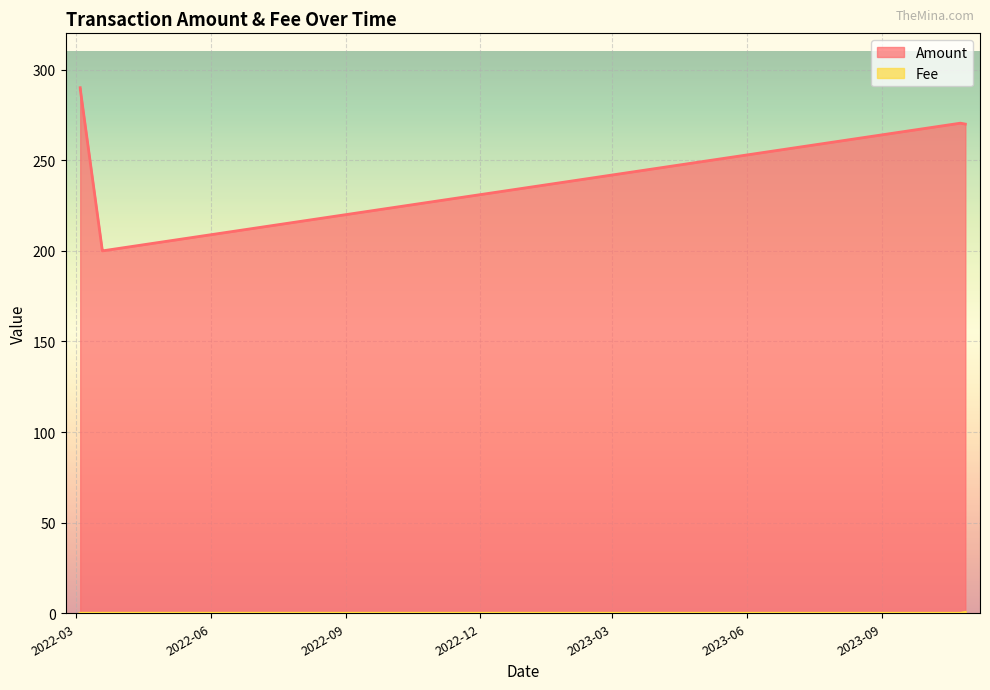

What is the total value across all series at 2023-10-24 18:27?

270.4